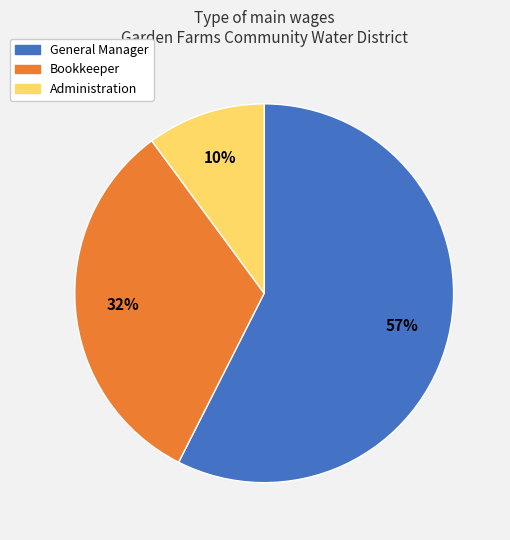

Is there any slice that represents more than half of the pie?

Yes